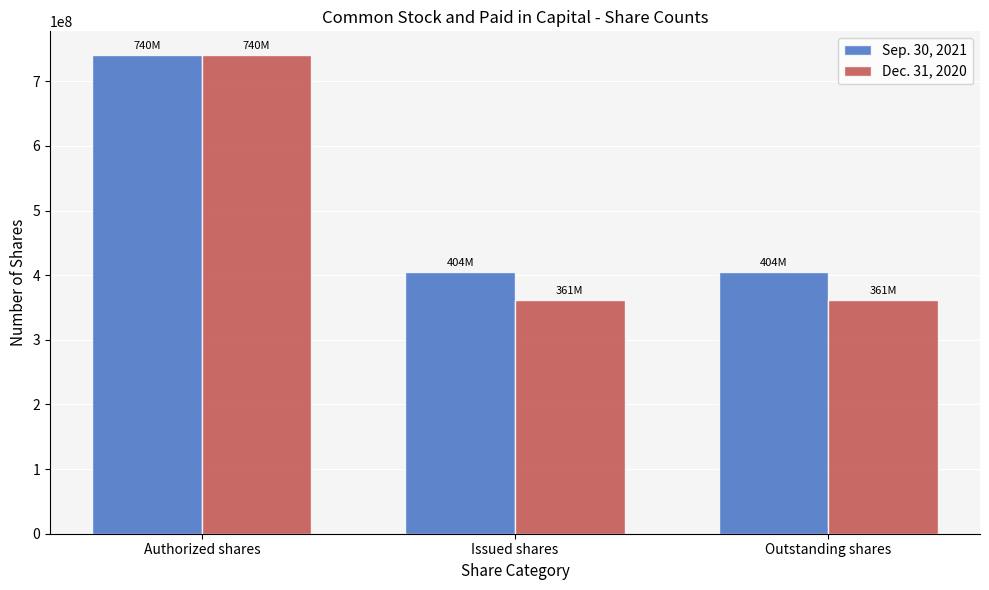

Reading left to right, extract all data points from this chart.

Sep. 30, 2021: Authorized shares=740200000	Issued shares=404206076	Outstanding shares=404206076
Dec. 31, 2020: Authorized shares=740200000	Issued shares=361303445	Outstanding shares=361303445